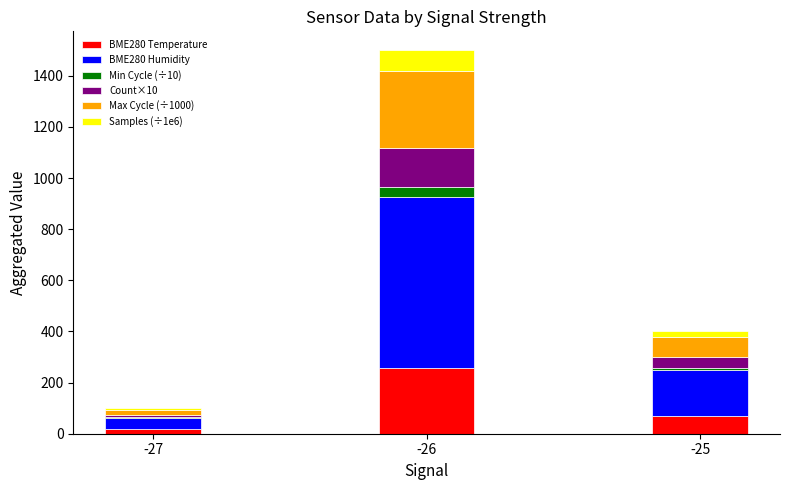

What is the total value across all series at -26?

1498.9